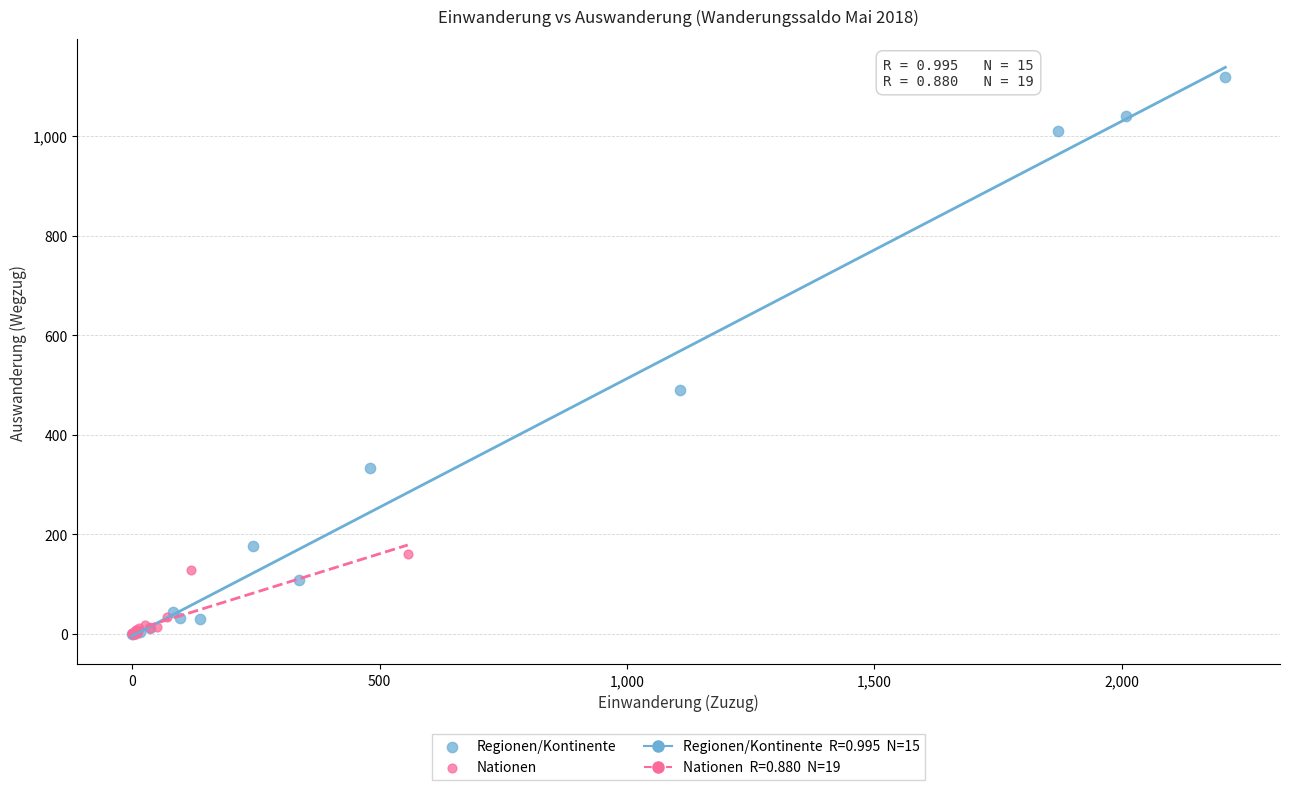

Which series has the largest Y range (max minus min)?

Regionen/Kontinente